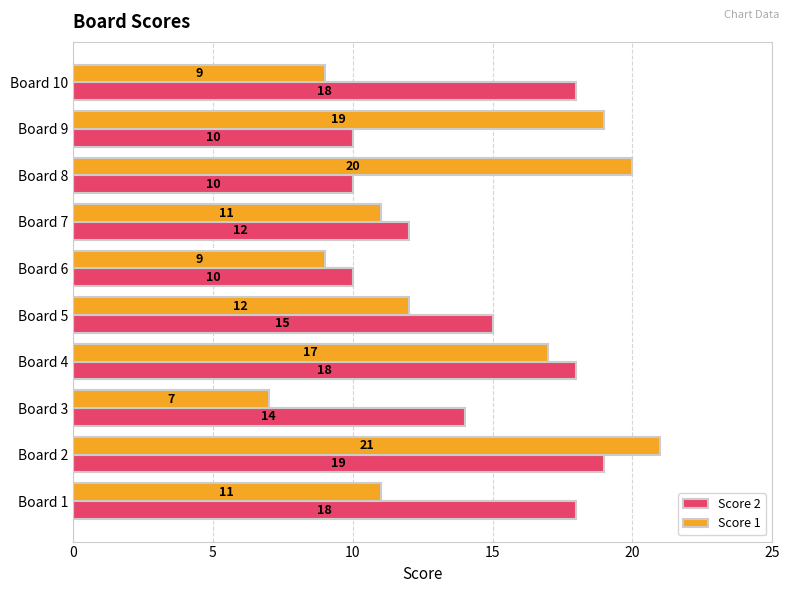

What are all the series names shown in the legend?

Score 2, Score 1